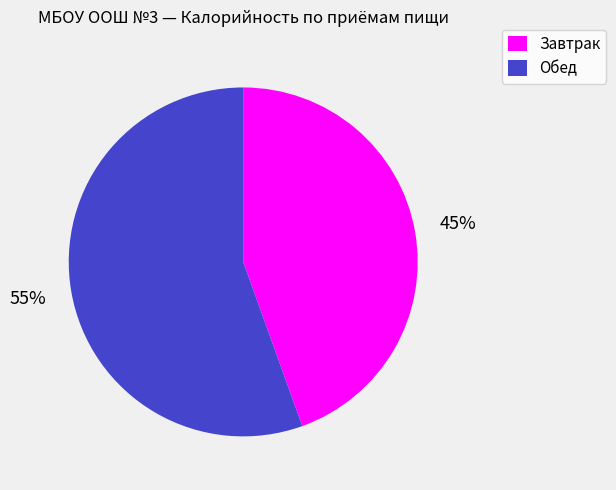

What is the ratio of the value at Завтрак to the value at Обед?

0.8